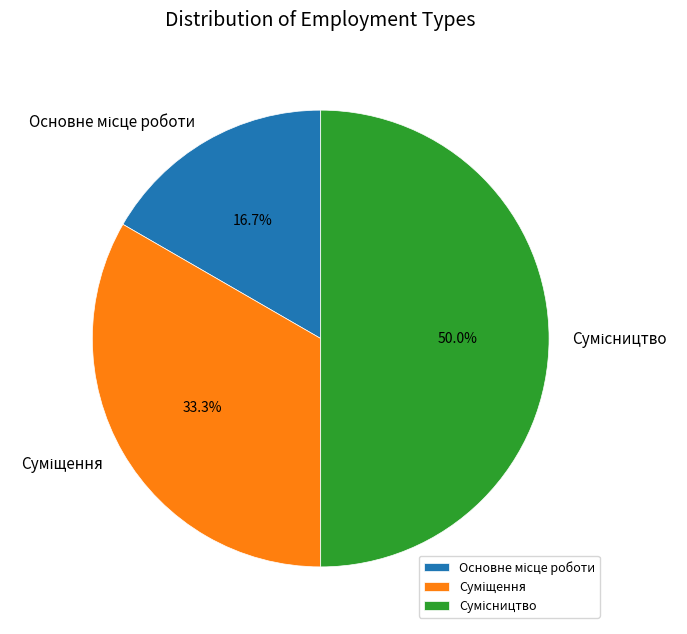

What percentage is the Основне місце роботи slice, to the nearest percent?

17%